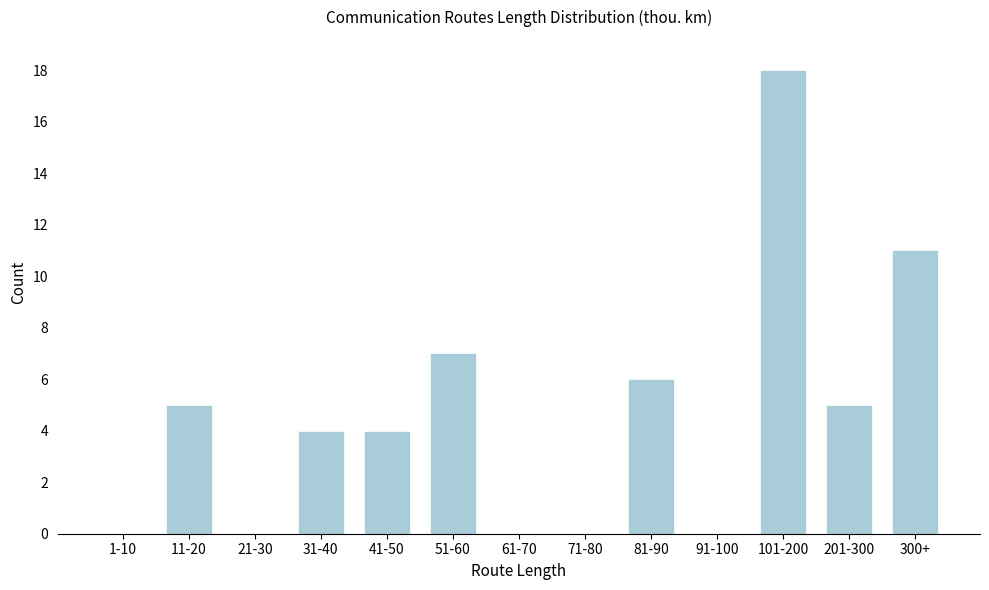

Reading left to right, extract all data points from this chart.

1-10=0	11-20=5	21-30=0	31-40=4	41-50=4	51-60=7	61-70=0	71-80=0	81-90=6	91-100=0	101-200=18	201-300=5	300+=11